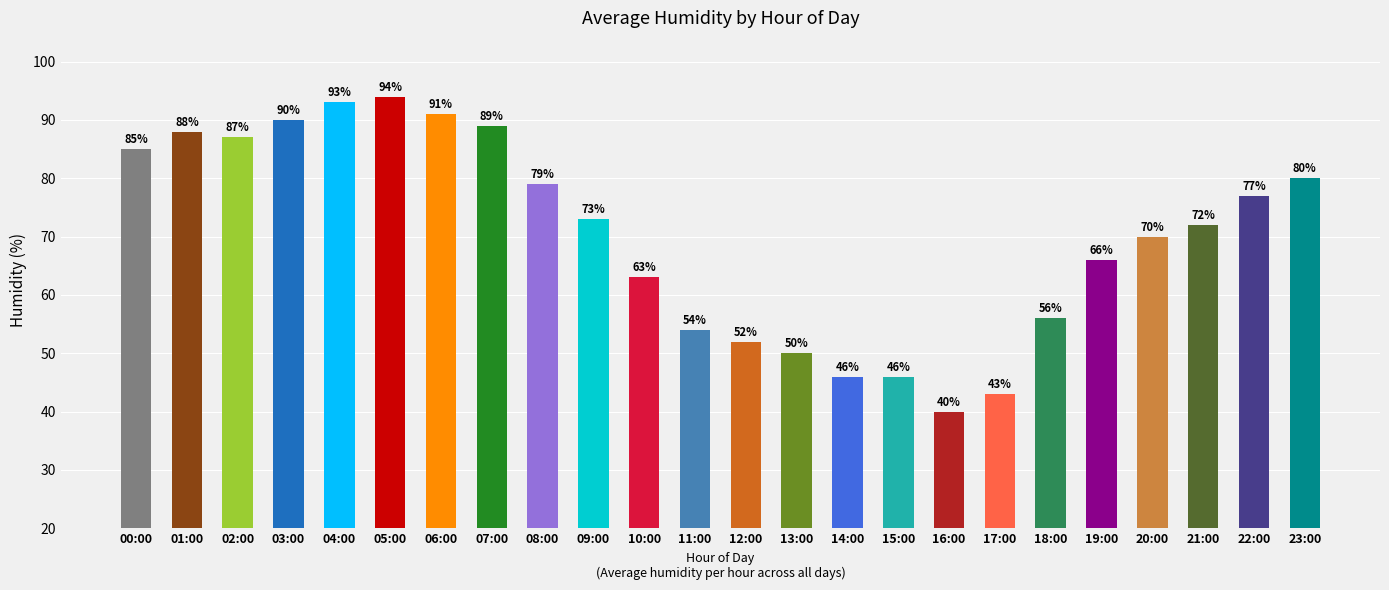

What is the change in value from 01:00 to 11:00?

-34